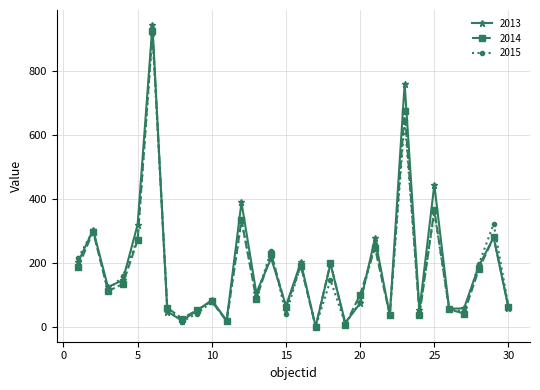

How many series are shown in this chart?

3